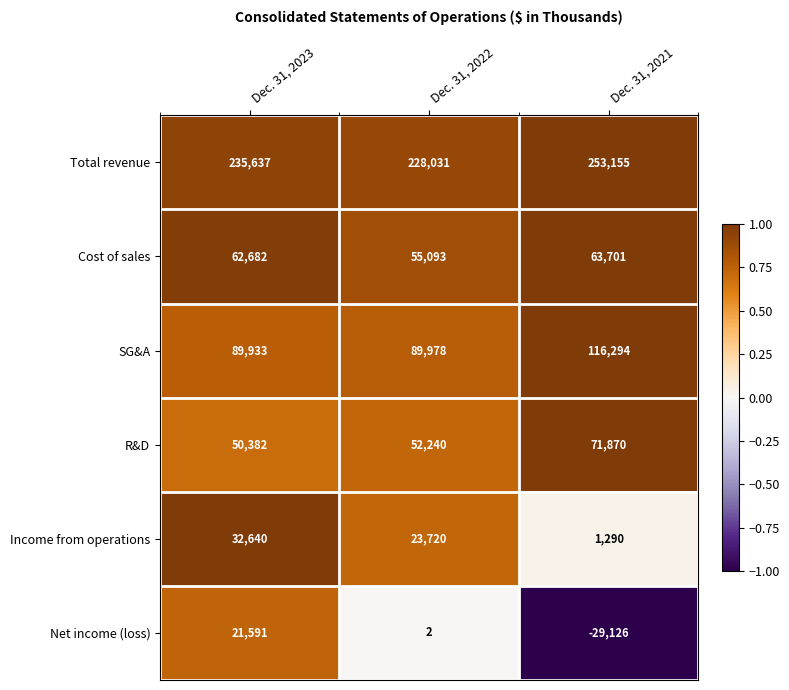

What is the difference between the maximum and minimum values in the Total revenue series?

25124